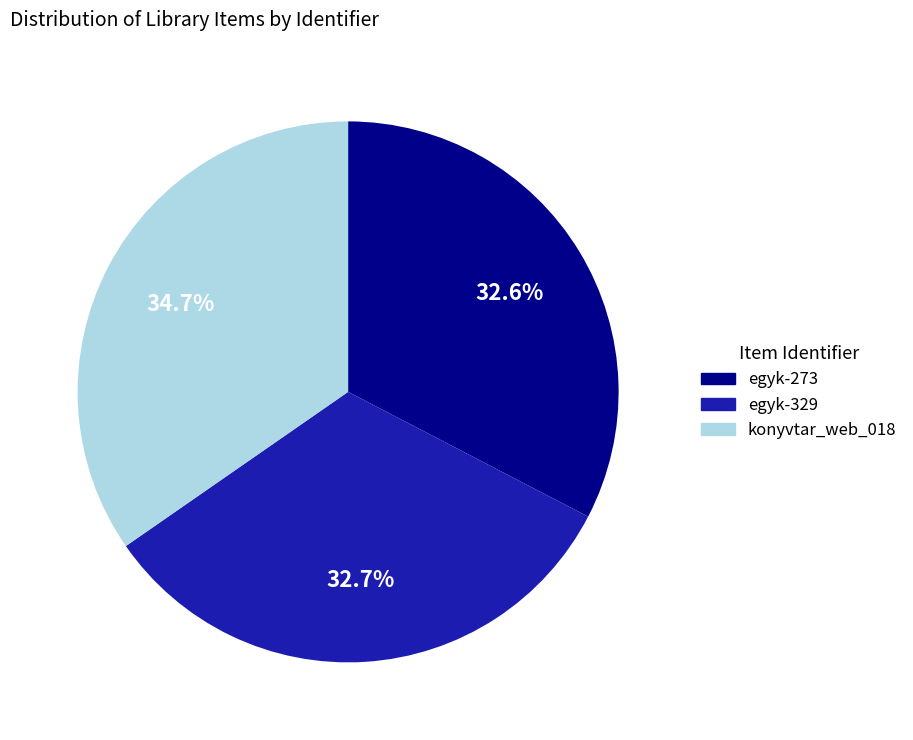

The egyk-329 slice represents 21% of the pie. True or false?

False